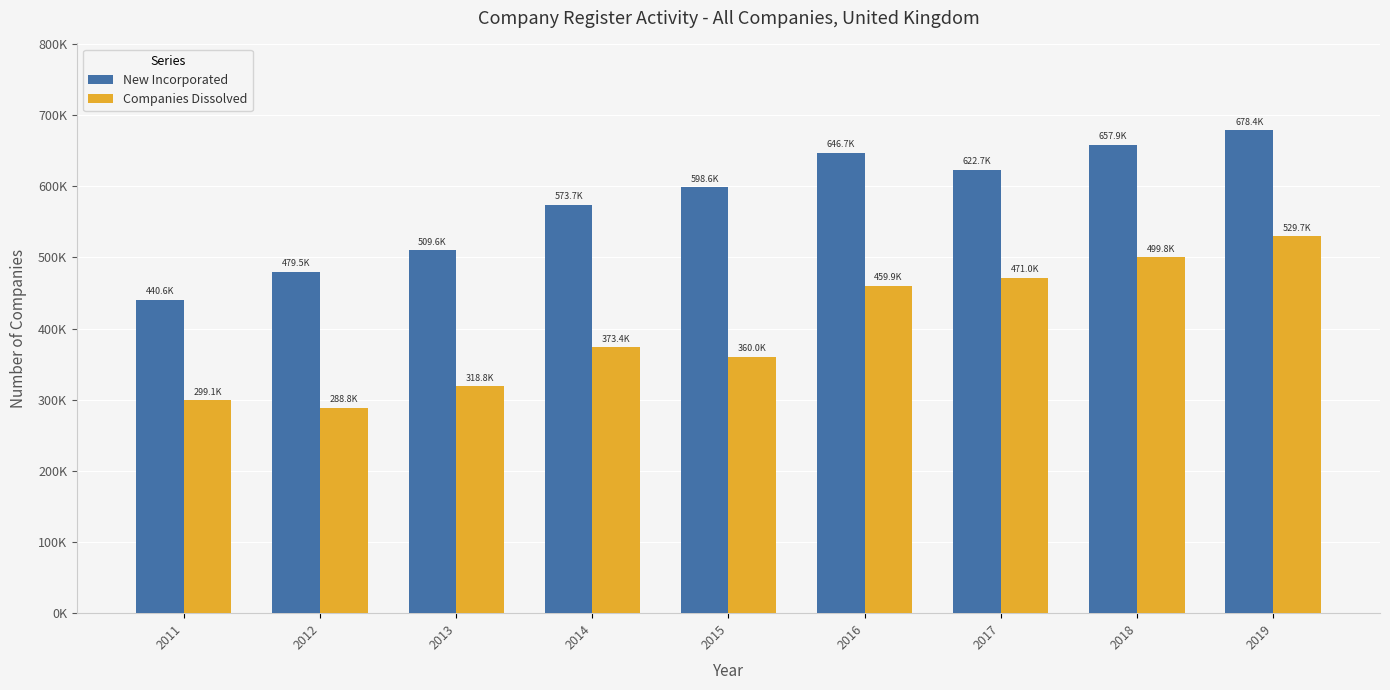

Are the bars horizontal?

No